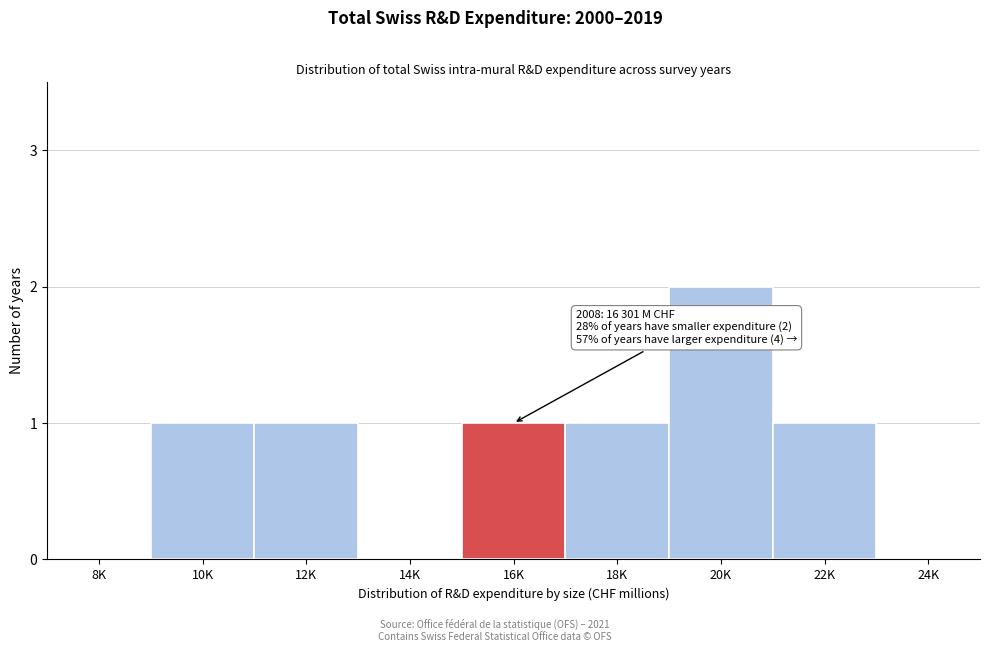

Reading left to right, what are all the values shown in this chart?

8K=0	10K=1	12K=1	14K=0	16K=1	18K=1	20K=2	22K=1	24K=0